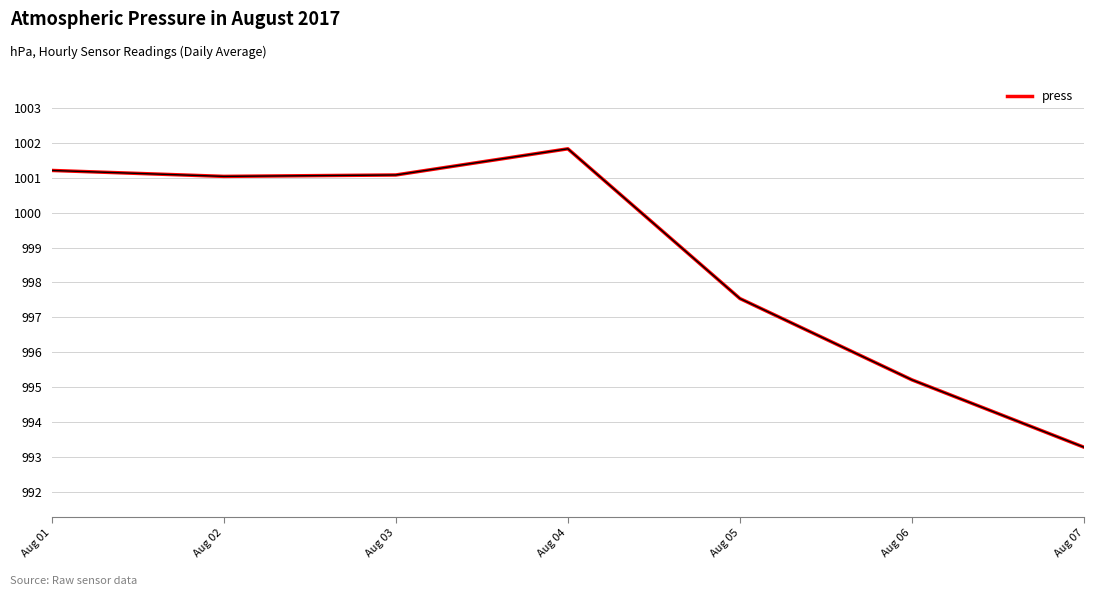

At which label is the value closest to 997?

Aug 05